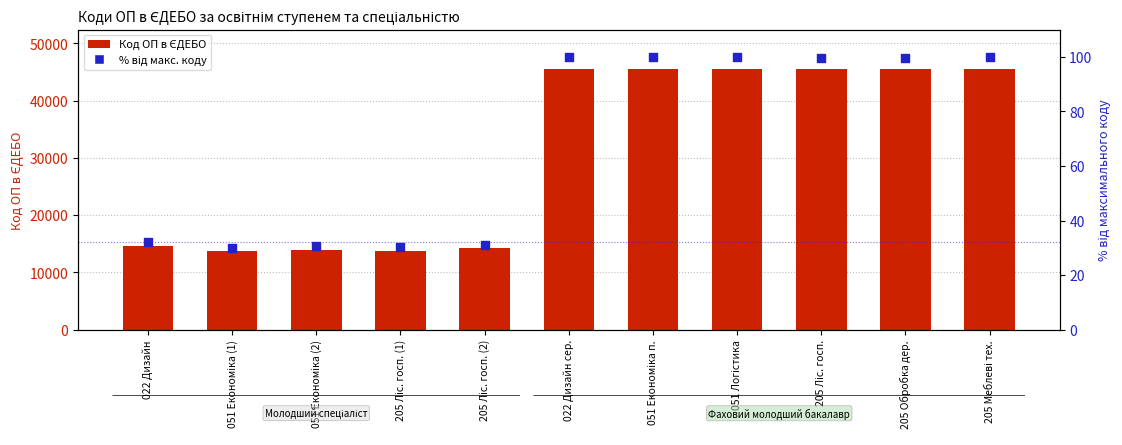

Which series has the widest spread of Y values?

Код ОП в ЄДЕБО